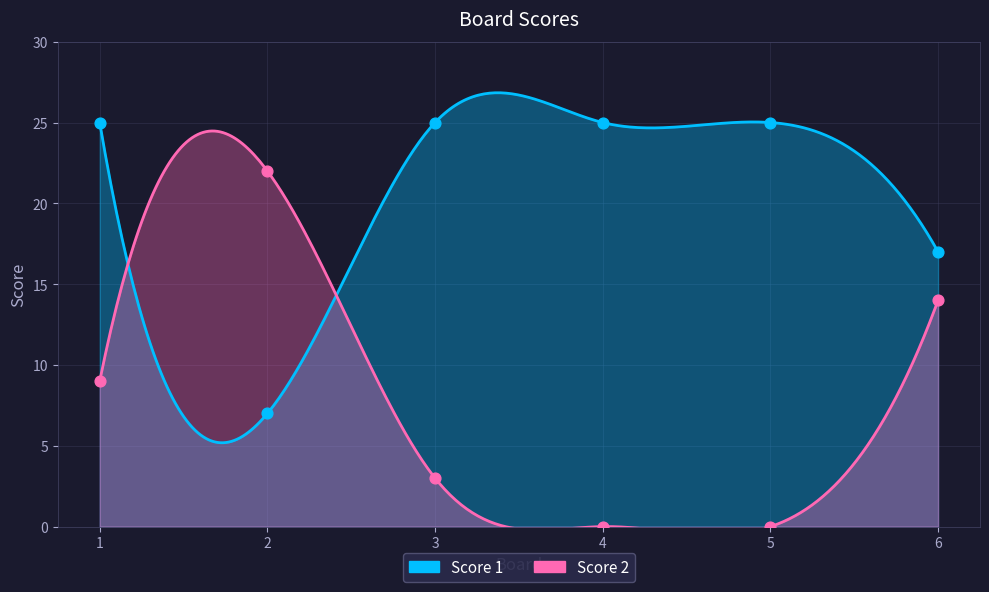

At which category is the sum across all series the highest?

1